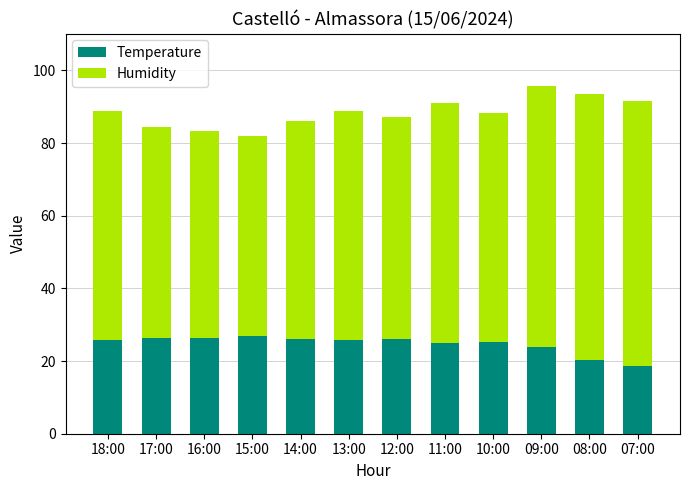

What is the difference between the second highest and minimum values in the Temperature series?

7.8